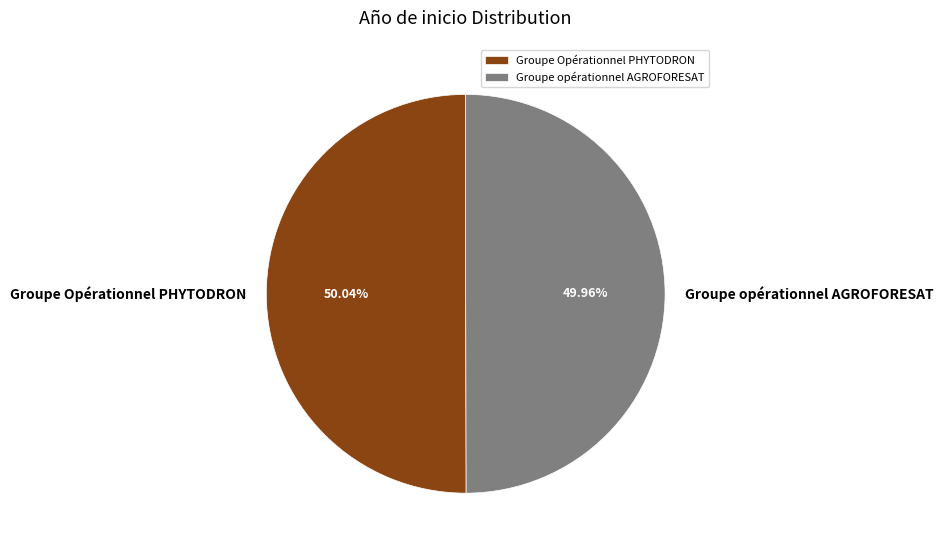

To the nearest percent, what portion does Groupe Opérationnel PHYTODRON represent?

50%